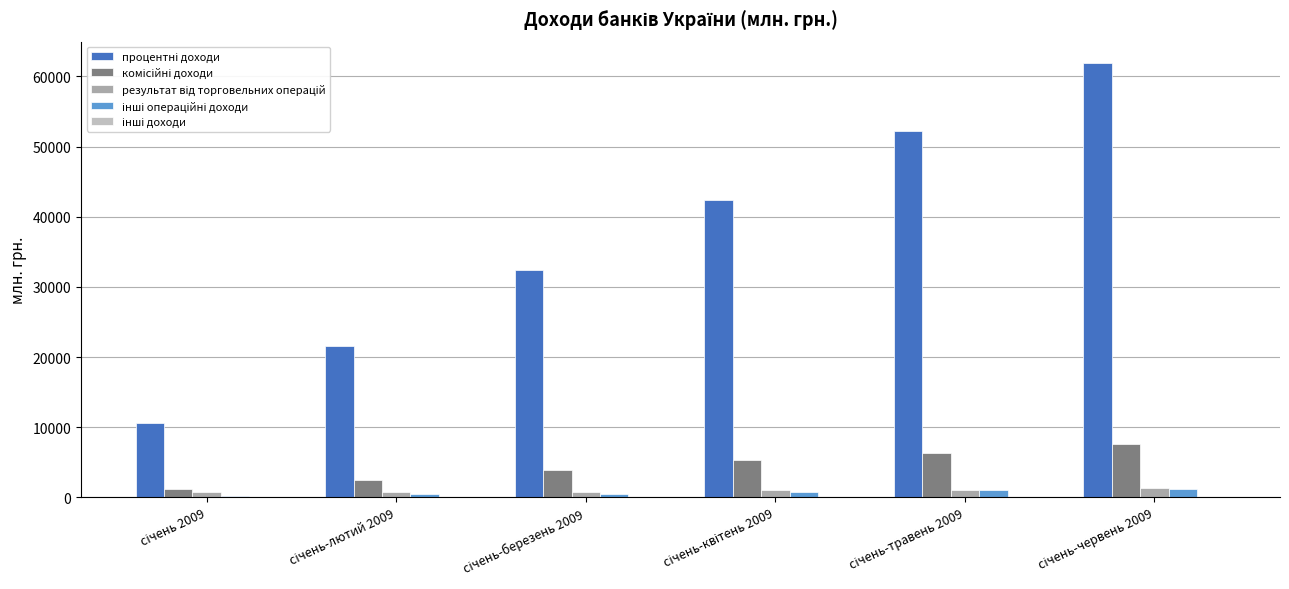

Count the number of categories in the chart.

6